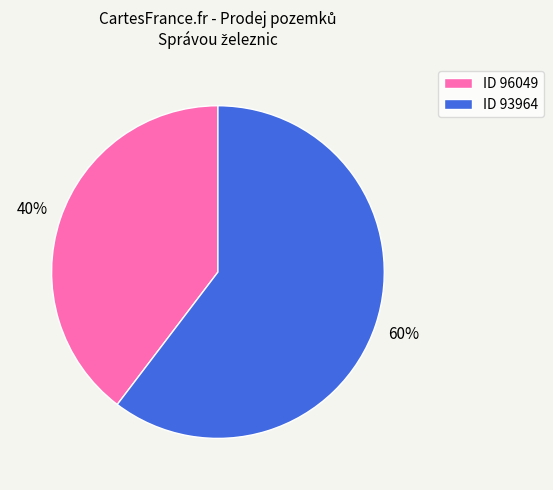

To the nearest percent, what is the average slice percentage?

50%